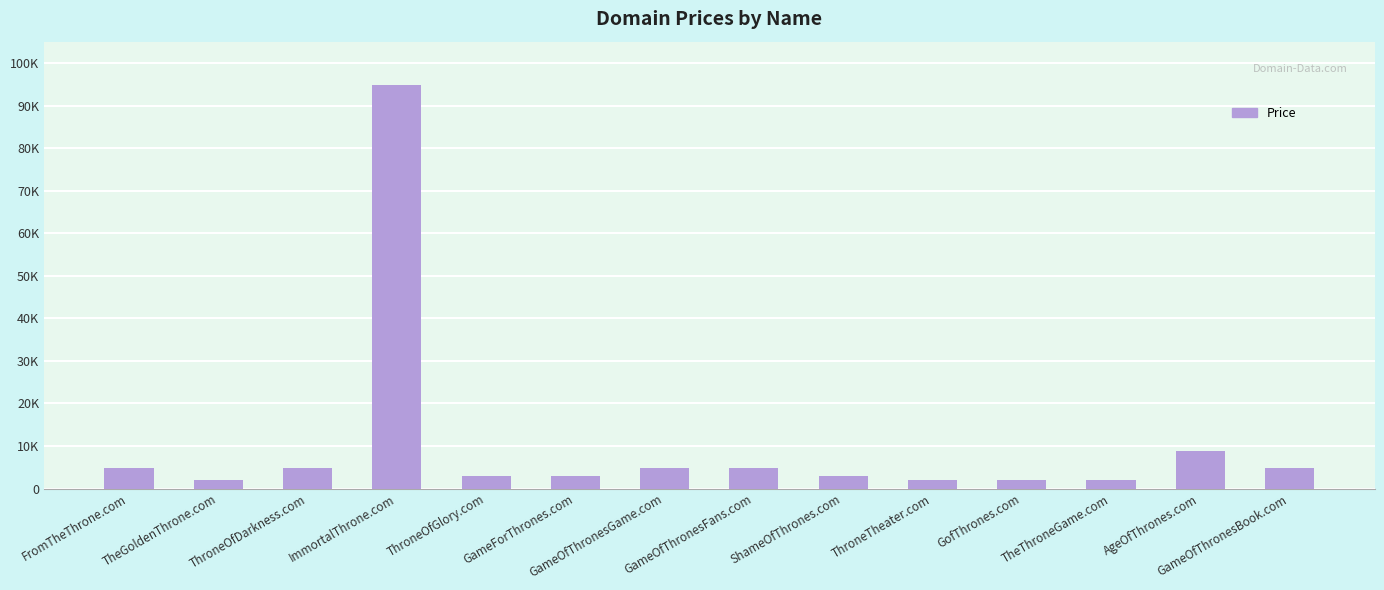

Does the chart contain any negative values?

No